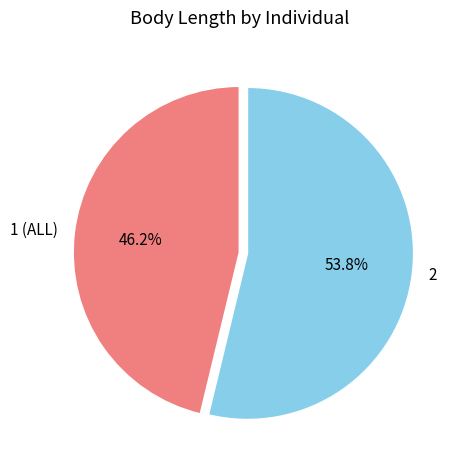

True or false: 1 (ALL) accounts for 46% of the total.

True